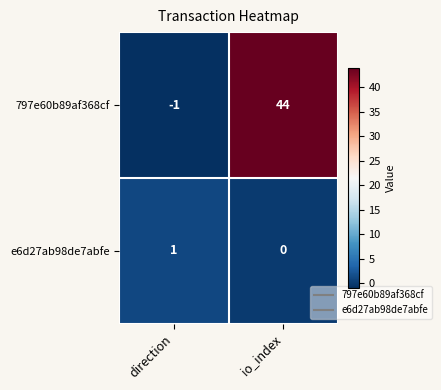

Is it true that e6d27ab98de7abfe equals -1 at io_index?

False